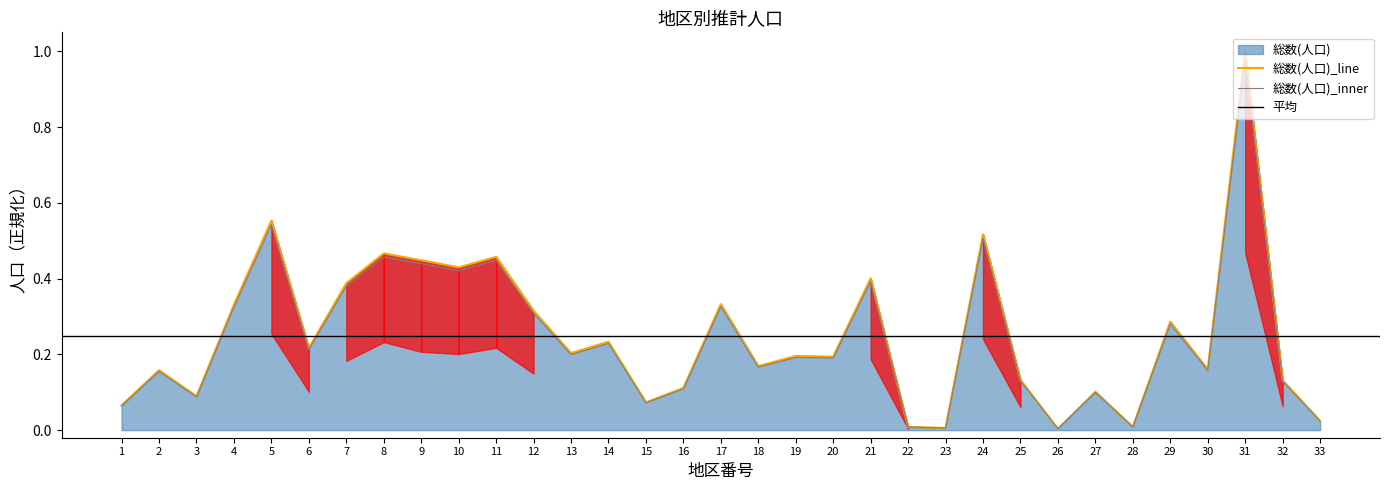

The value of 総数(人口)_line at 5 is 0.8. True or false?

False